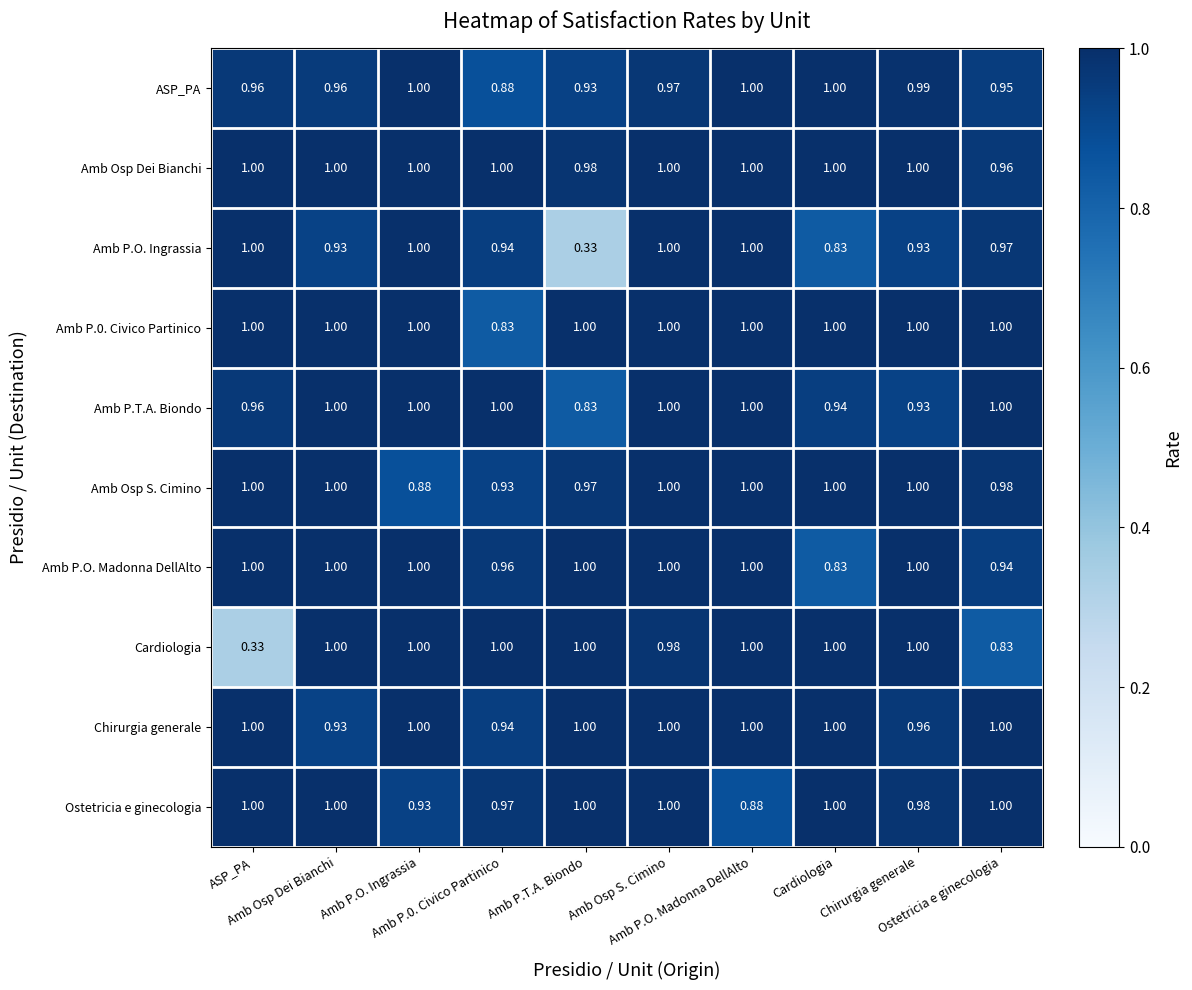

What is the difference between the highest and lowest values at Cardiologia?

0.2